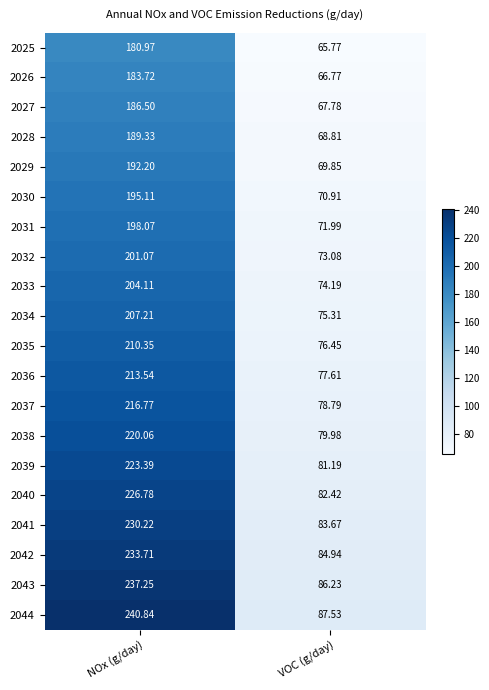

List the labels in order of 2040 value, smallest first.

VOC (g/day), NOx (g/day)